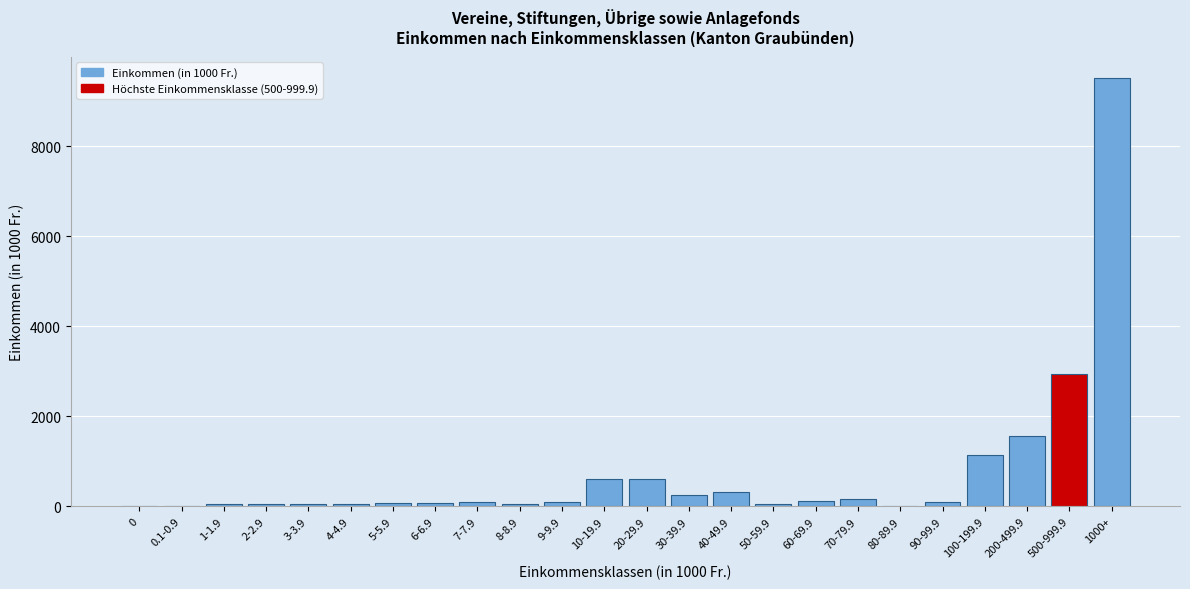

Is it true that the value at 40-49.9 is 310.1?

True